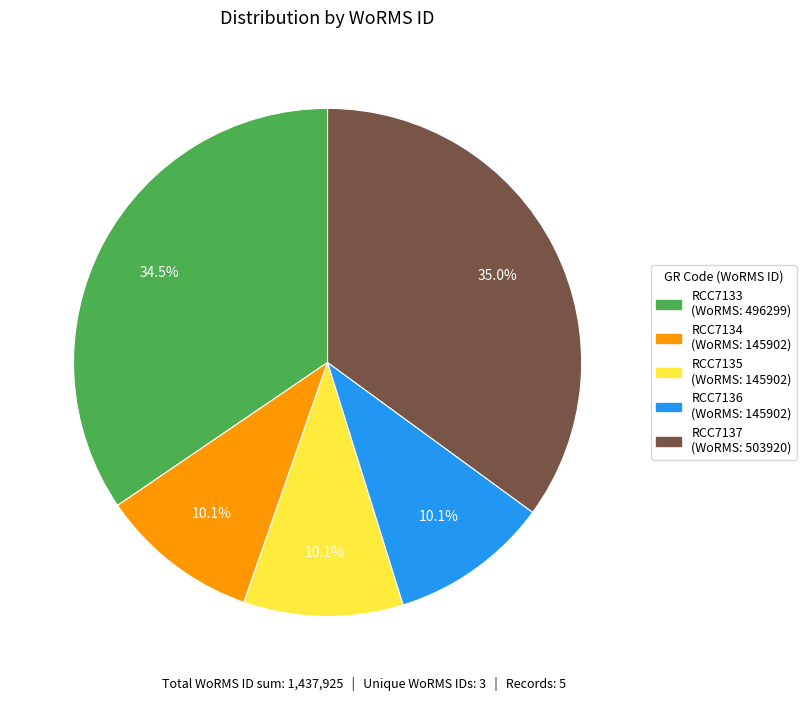

How much of the chart is everything except RCC7136?

89.9%